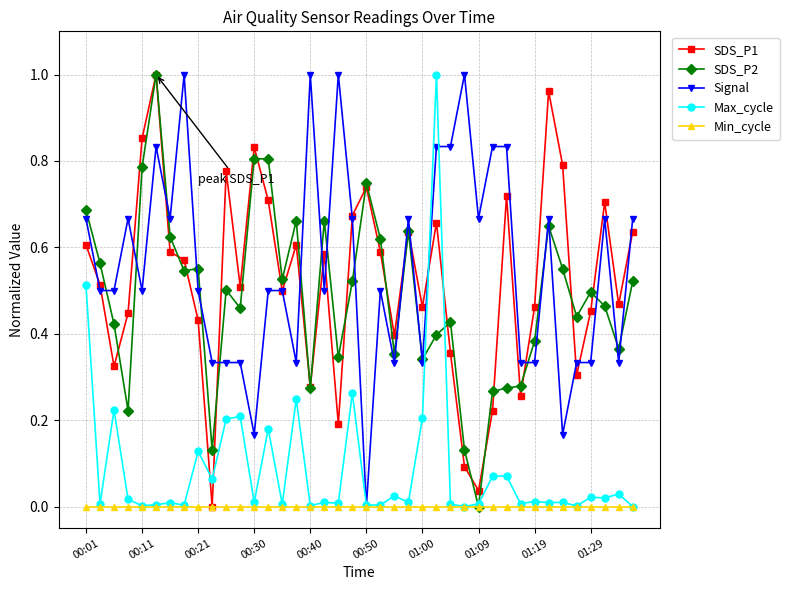

How many lines are shown in the chart?

5